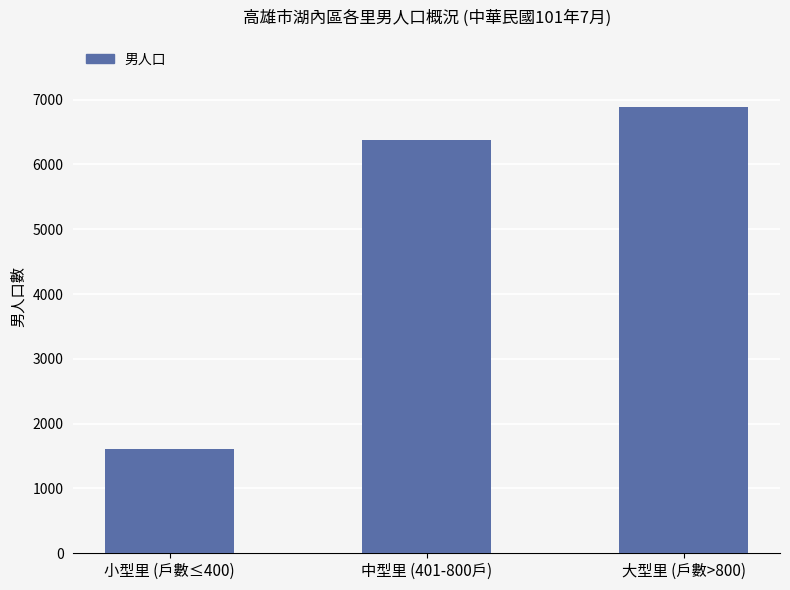

How many bars are there in total?

3